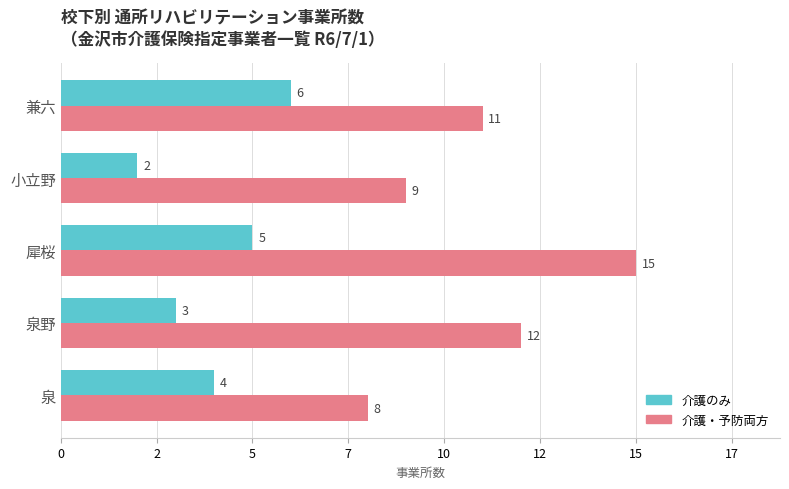

What are all the series names shown in the legend?

介護のみ, 介護・予防両方